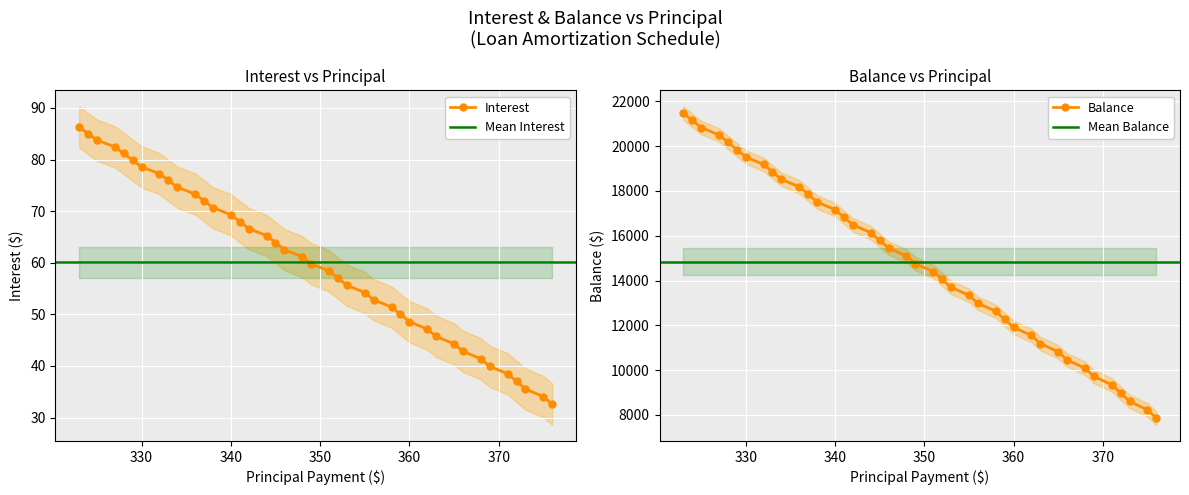

Is the value of Interest at Sep 2027 greater than the value of Balance at Nov 2026?

No